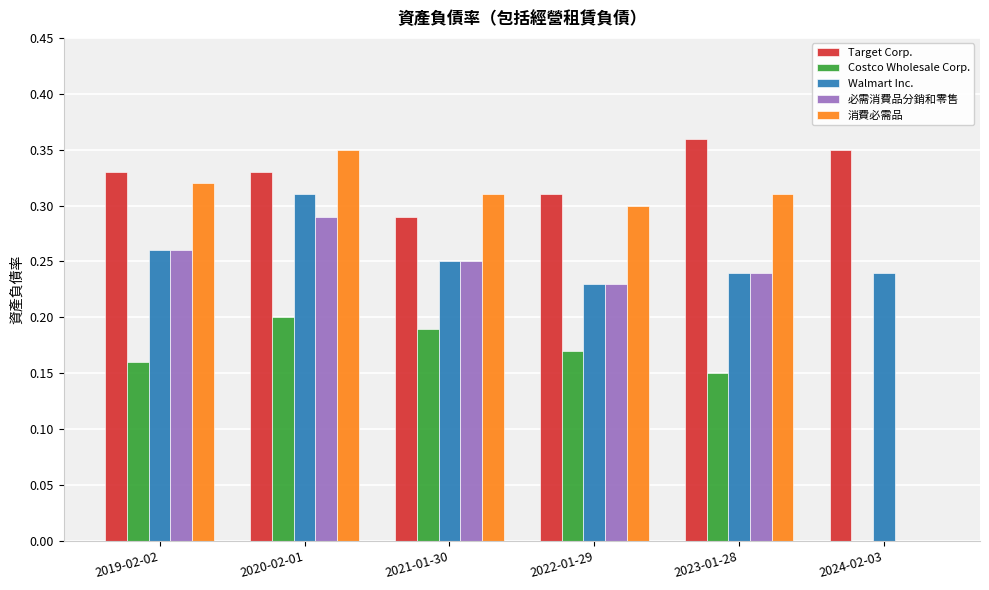

True or false: Costco Wholesale Corp. has a value of 0.2 at 2019-02-02.

True